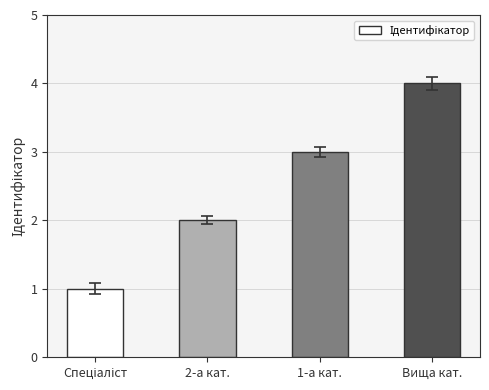

Which category has the highest value across all series?

Вища кат.